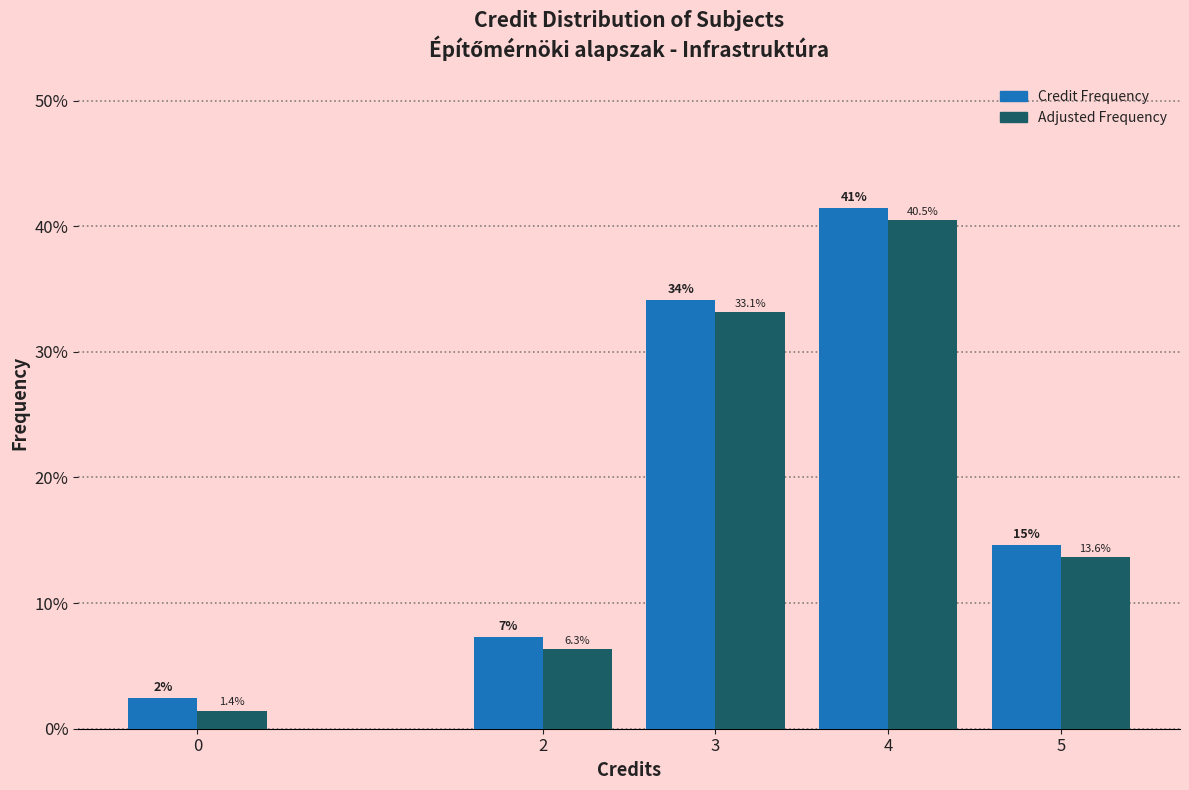

List the series in order of their overall mean, lowest first.

Adjusted Frequency, Credit Frequency